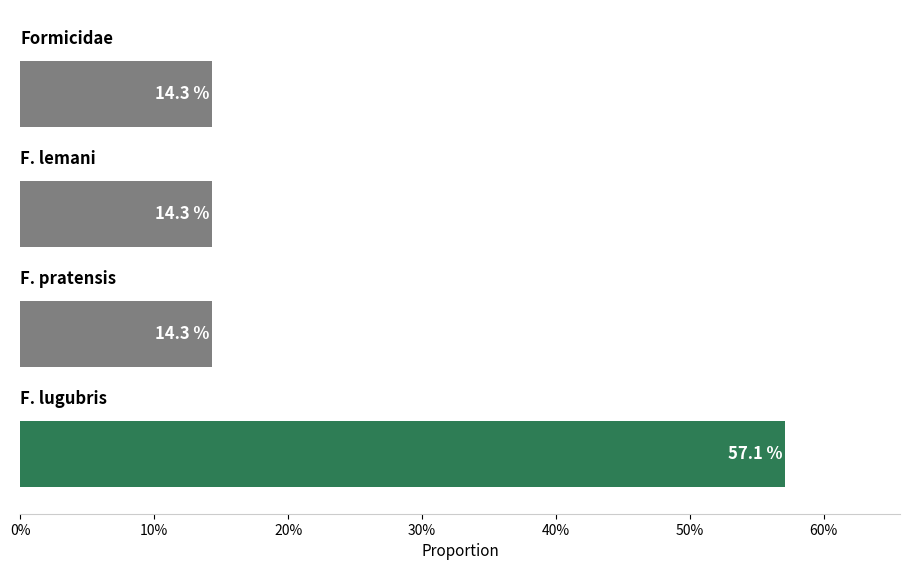

Are the bars horizontal?

Yes